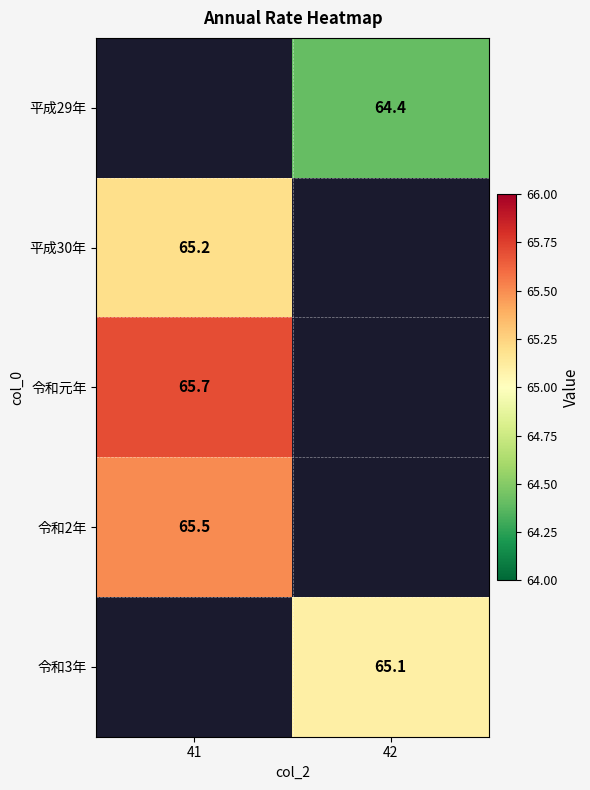

The value of 令和元年 at 41 is 65.7. True or false?

True